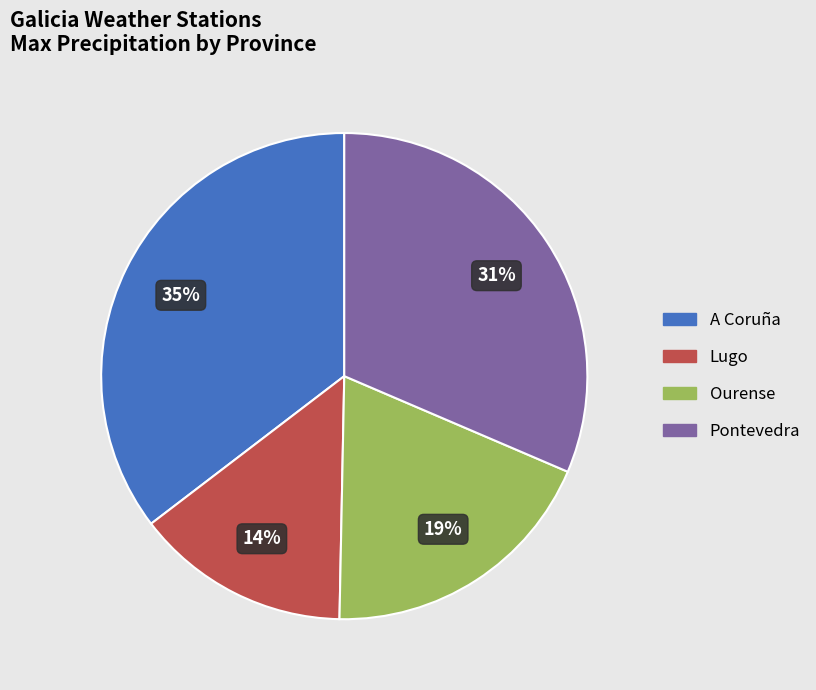

Do A Coruña and Pontevedra together represent more than half of the pie?

Yes